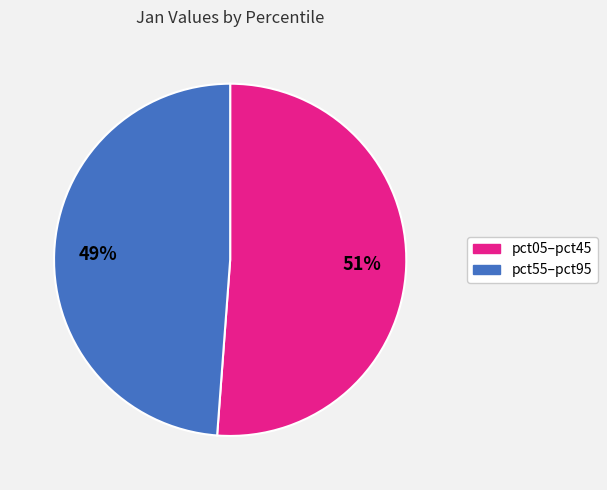

To the nearest percent, what is the difference between the largest and smallest slice percentages?

2%